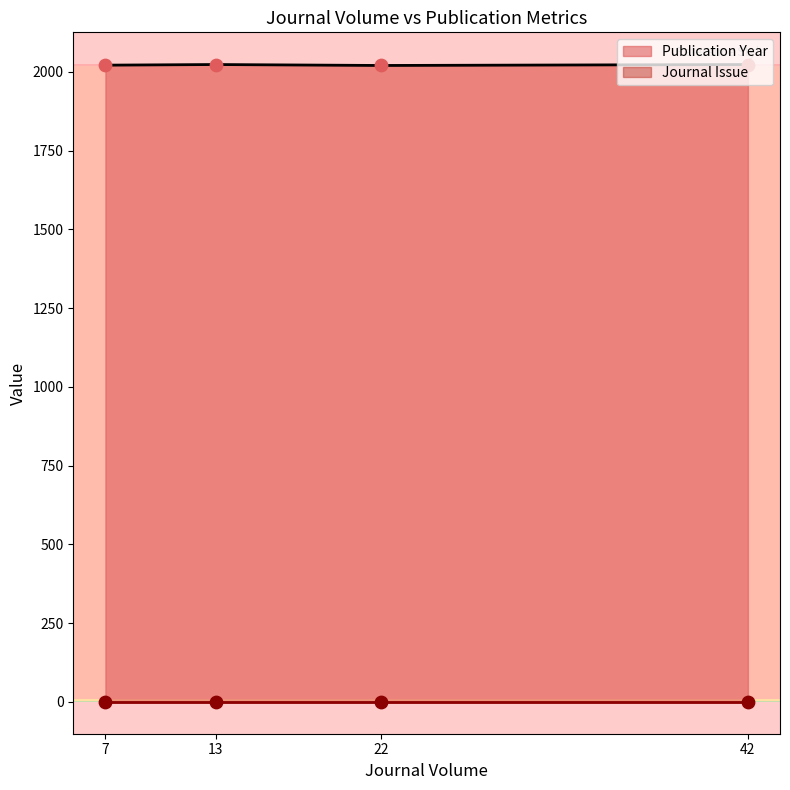

Which series has the largest total across all categories?

Publication Year